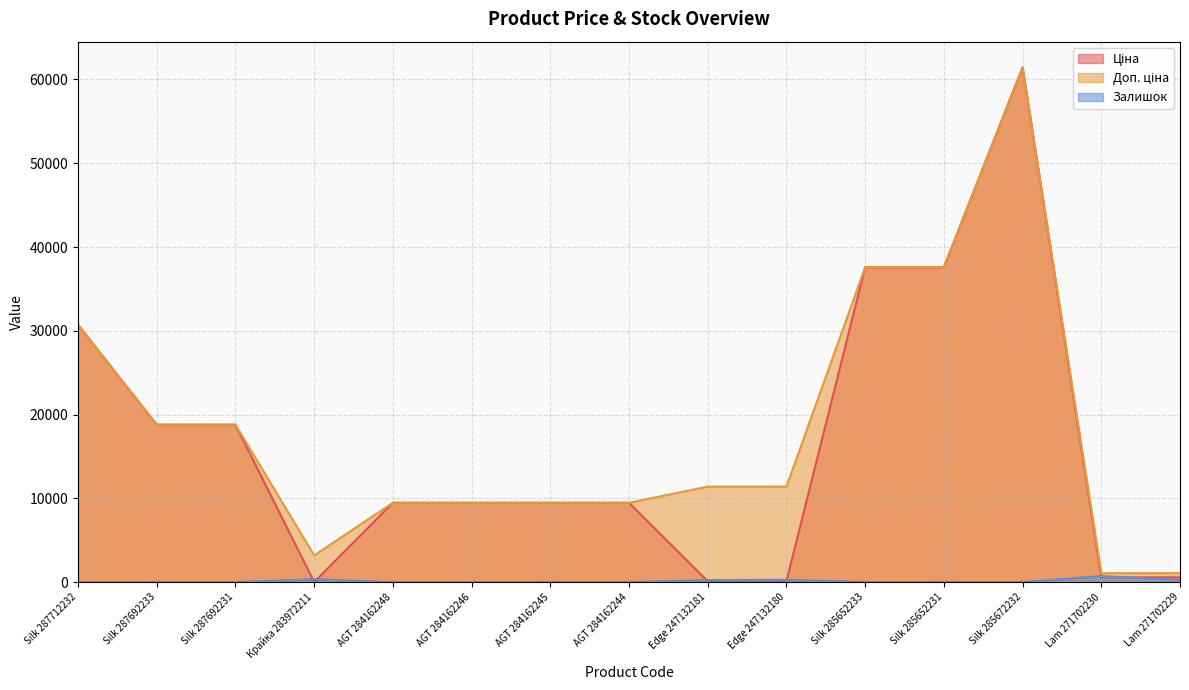

What are all the series names shown in the legend?

Ціна, Доп. ціна, Залишок